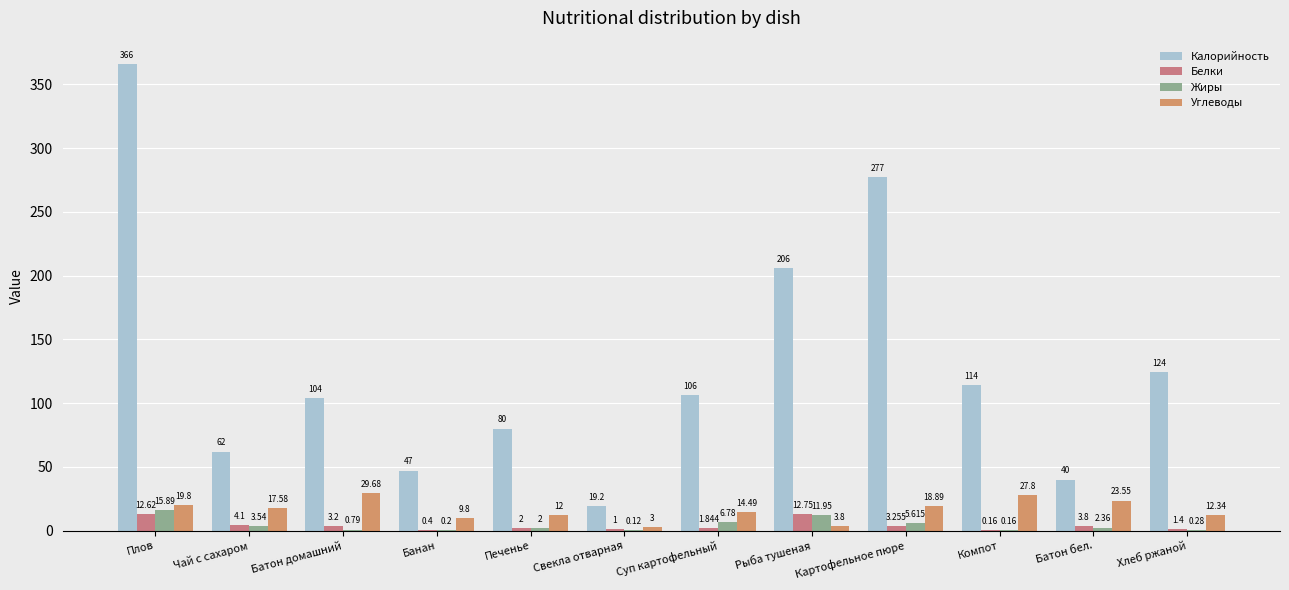

Is it true that Белки equals 1.8 at Суп картофельный?

True